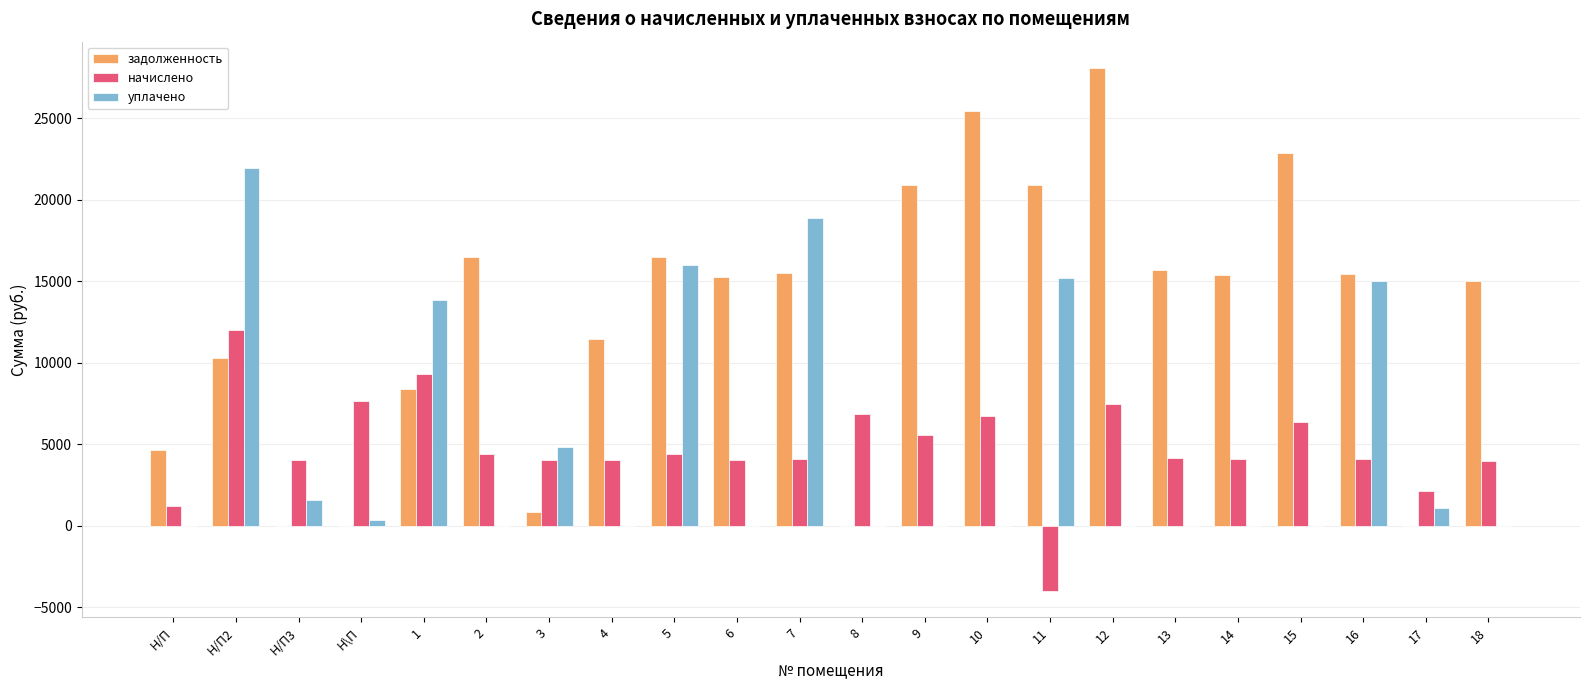

The value of задолженность at 2 is 16512.2. True or false?

True